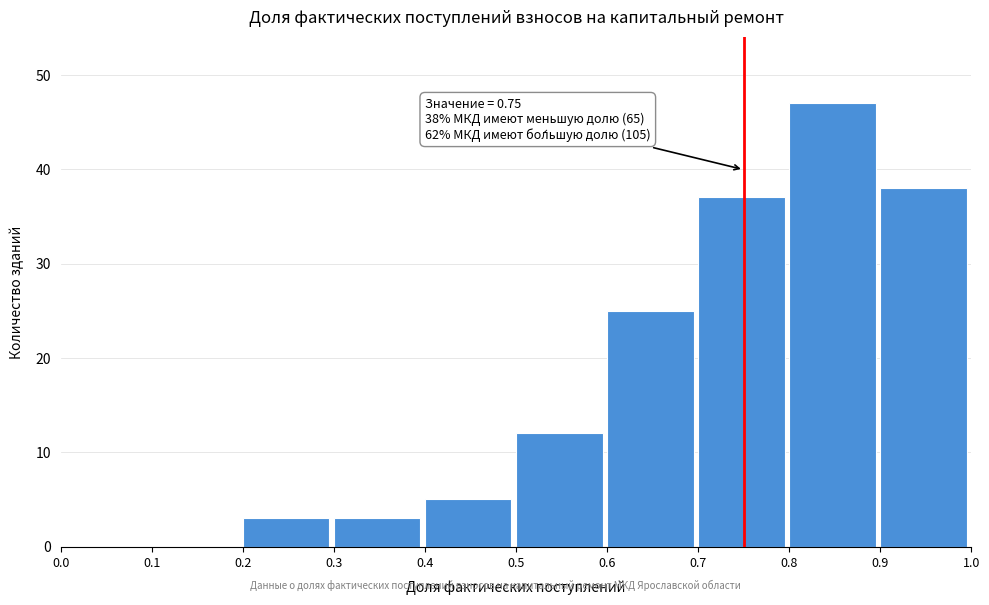

Which range on the x-axis has the tallest bar?

0.8 to 0.9